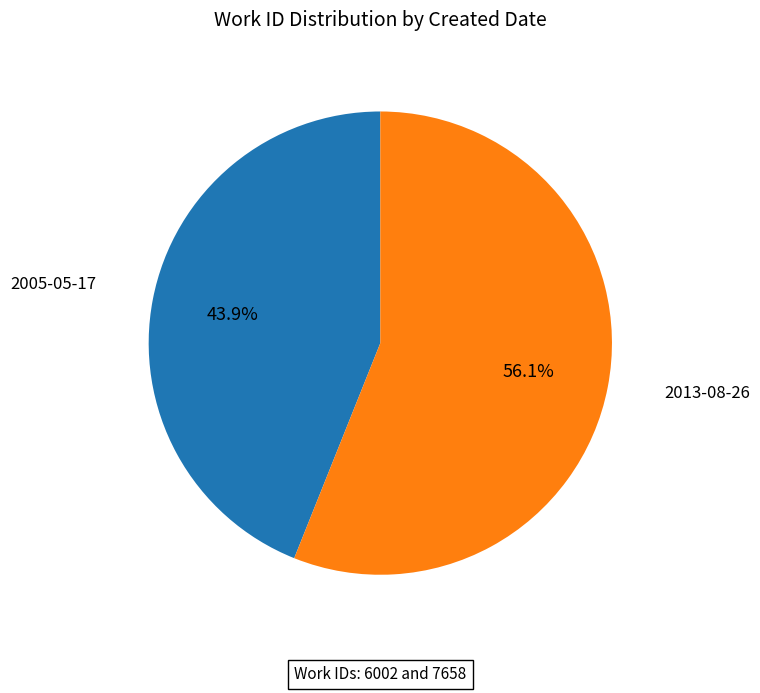

To the nearest percent, what portion does 2013-08-26 represent?

56%